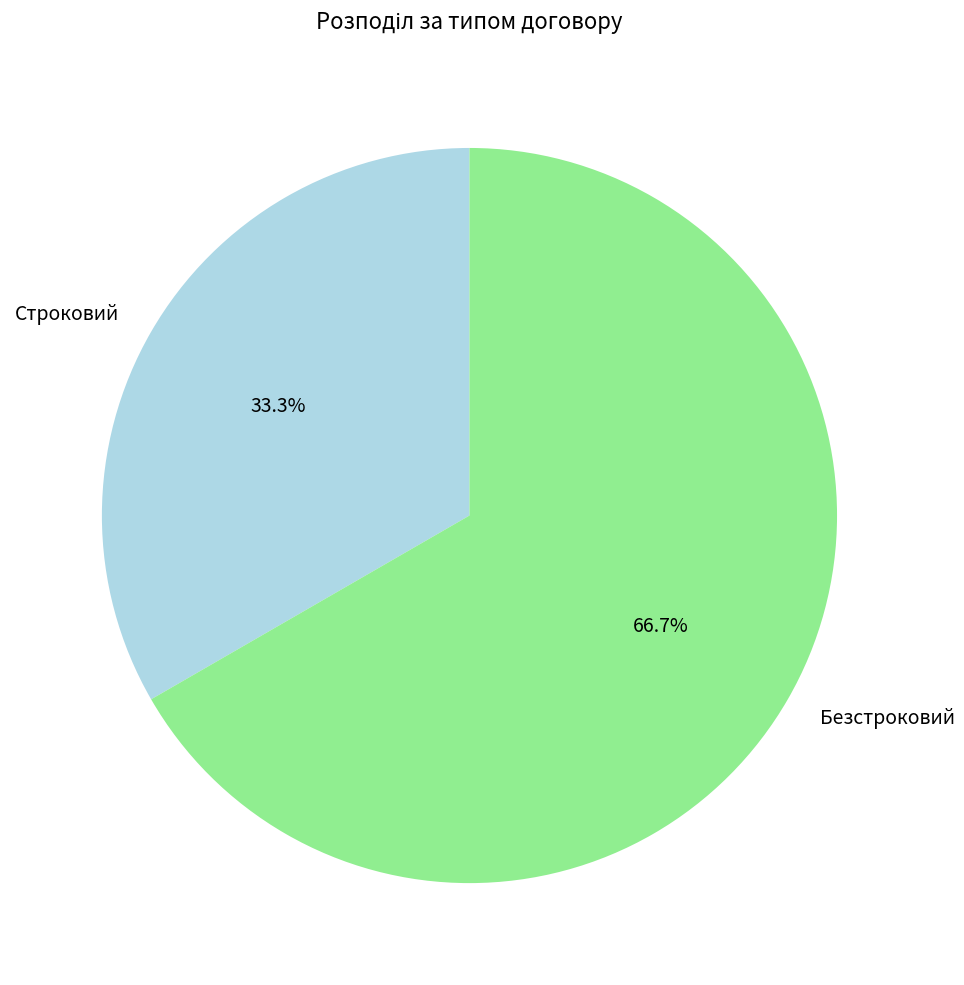

Does any single category account for the majority?

Yes